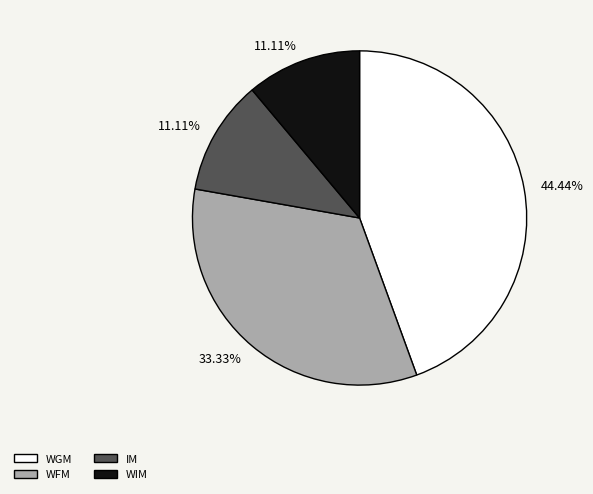

Which slice is the largest?

WGM